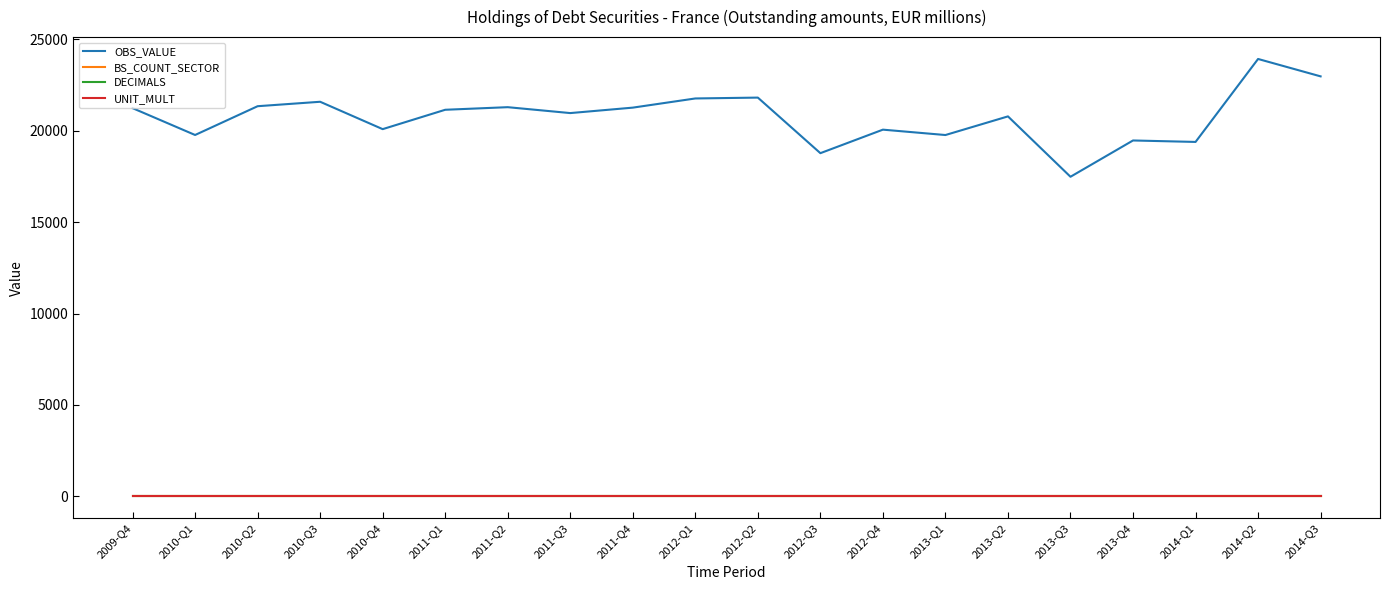

True or false: BS_COUNT_SECTOR and OBS_VALUE intersect in this chart.

False